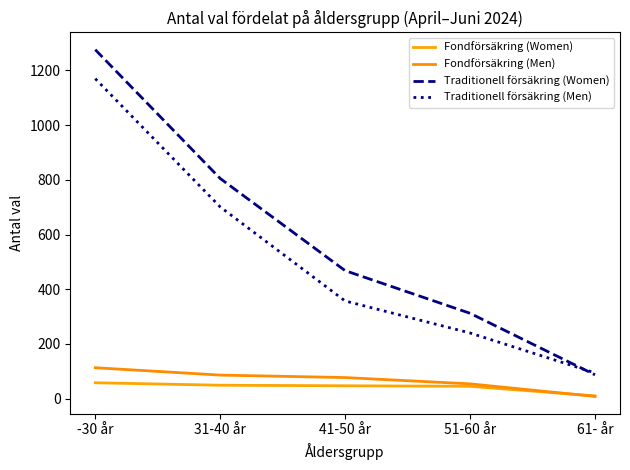

How many lines are shown in the chart?

4